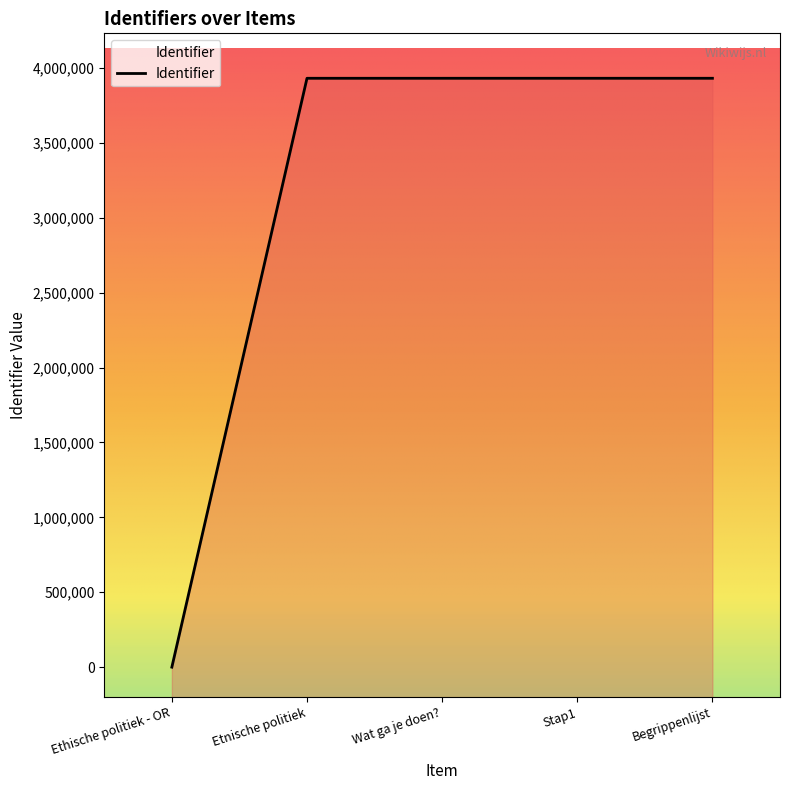

True or false: the data has more than 1 interior local peaks.

False